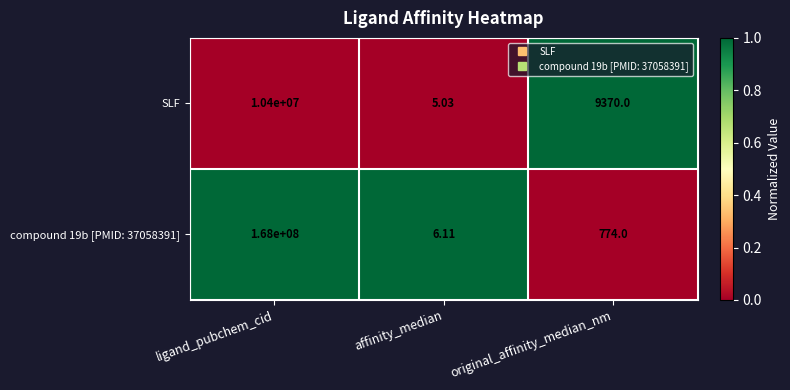

At which category is the sum across all series the highest?

ligand_pubchem_cid